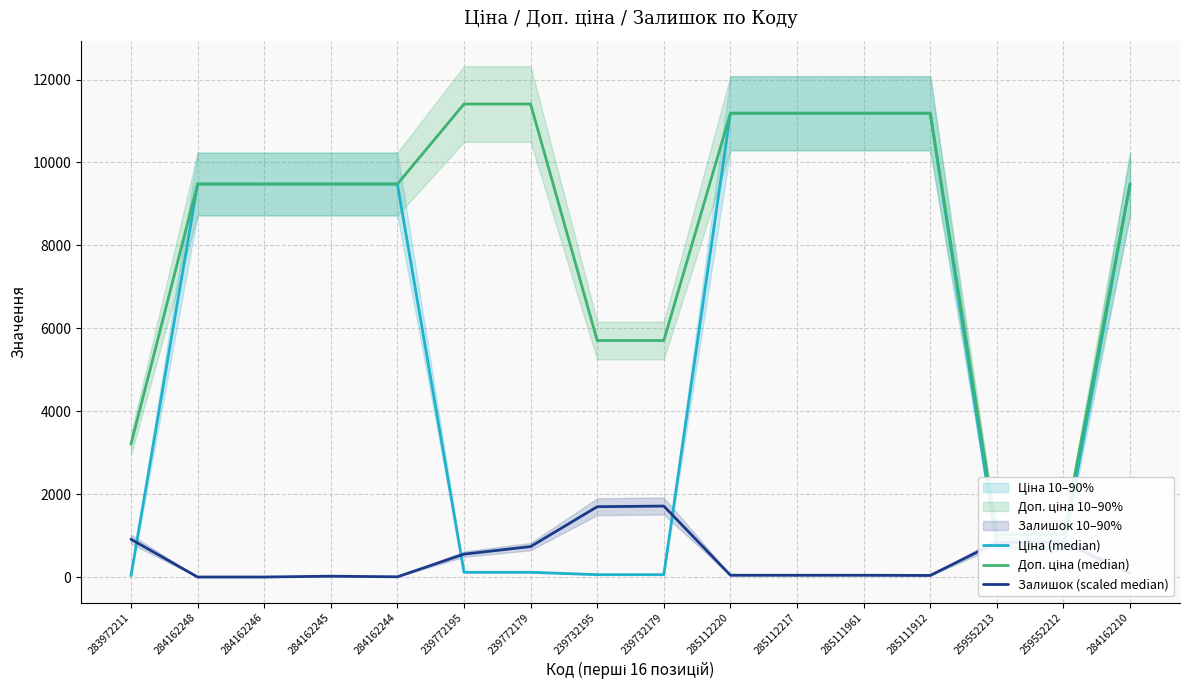

The Залишок (scaled median) series shows 1530.3 at 283972211. True or false?

False